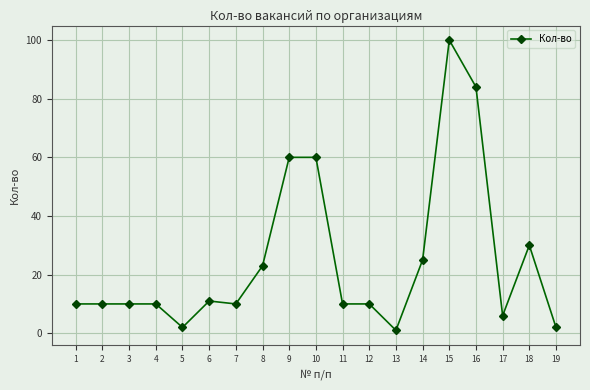

True or false: the data shows 30 at 18.

True